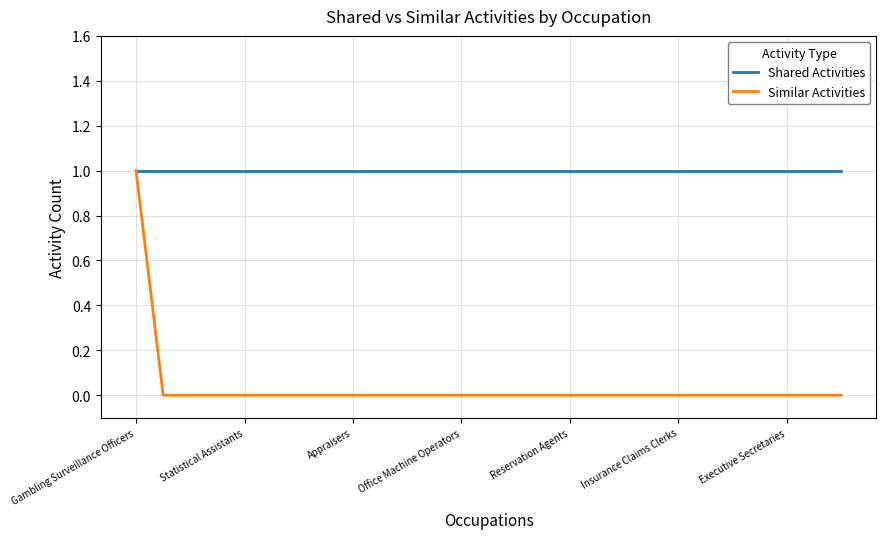

Reading left to right, extract all data points from this chart.

Shared Activities: 1	1	1	1	1	1	1	1	1	1	1	1	1	1	1	1	1	1	1	1	1	1	1	1	1	1	1
Similar Activities: 1	0	0	0	0	0	0	0	0	0	0	0	0	0	0	0	0	0	0	0	0	0	0	0	0	0	0